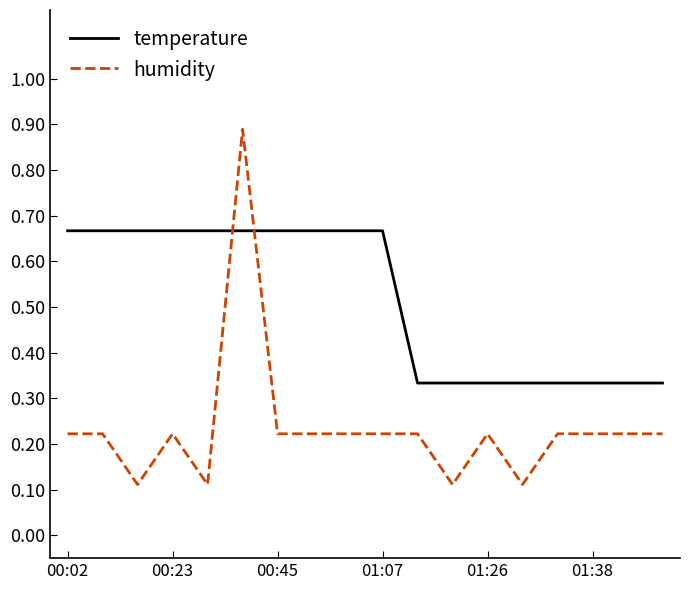

What are all the series names shown in the legend?

temperature, humidity